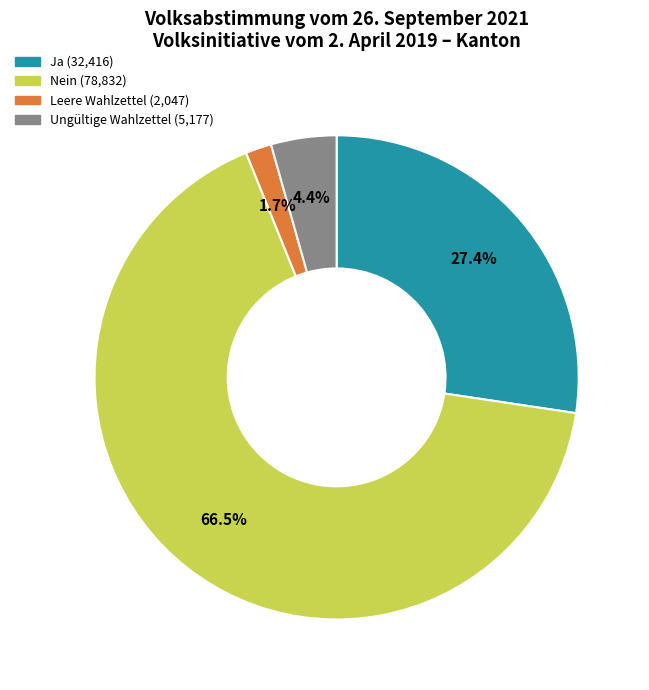

Which slice is the smallest?

Leere Wahlzettel